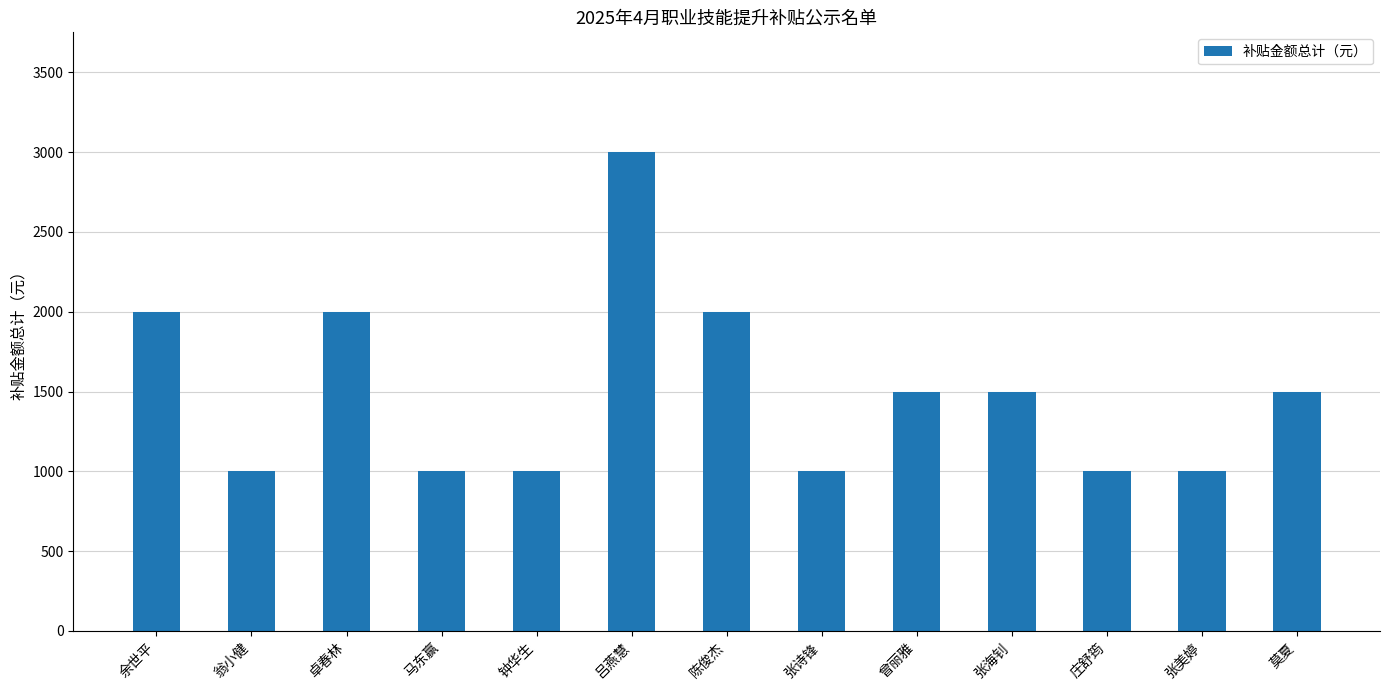

Are the bars horizontal?

No